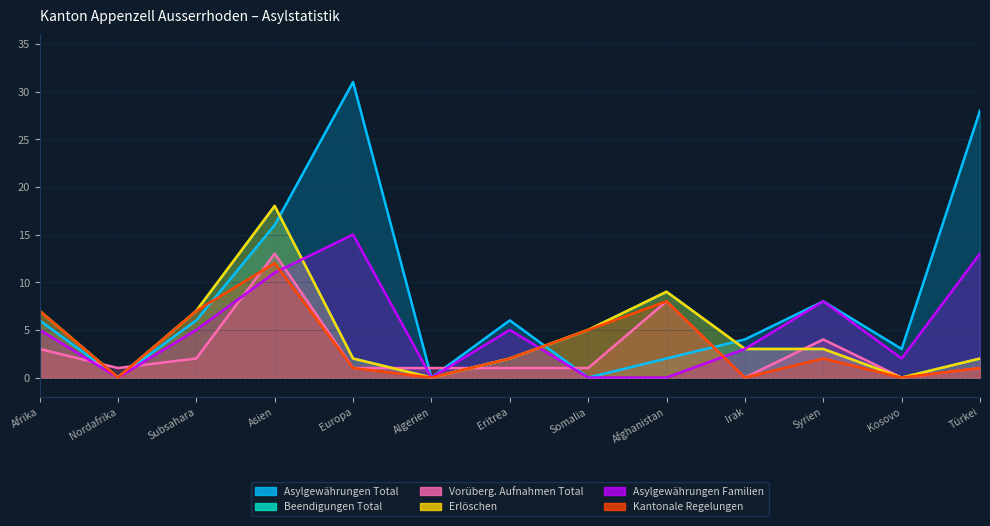

The Beendigungen Total series shows 10 at Subsahara. True or false?

False